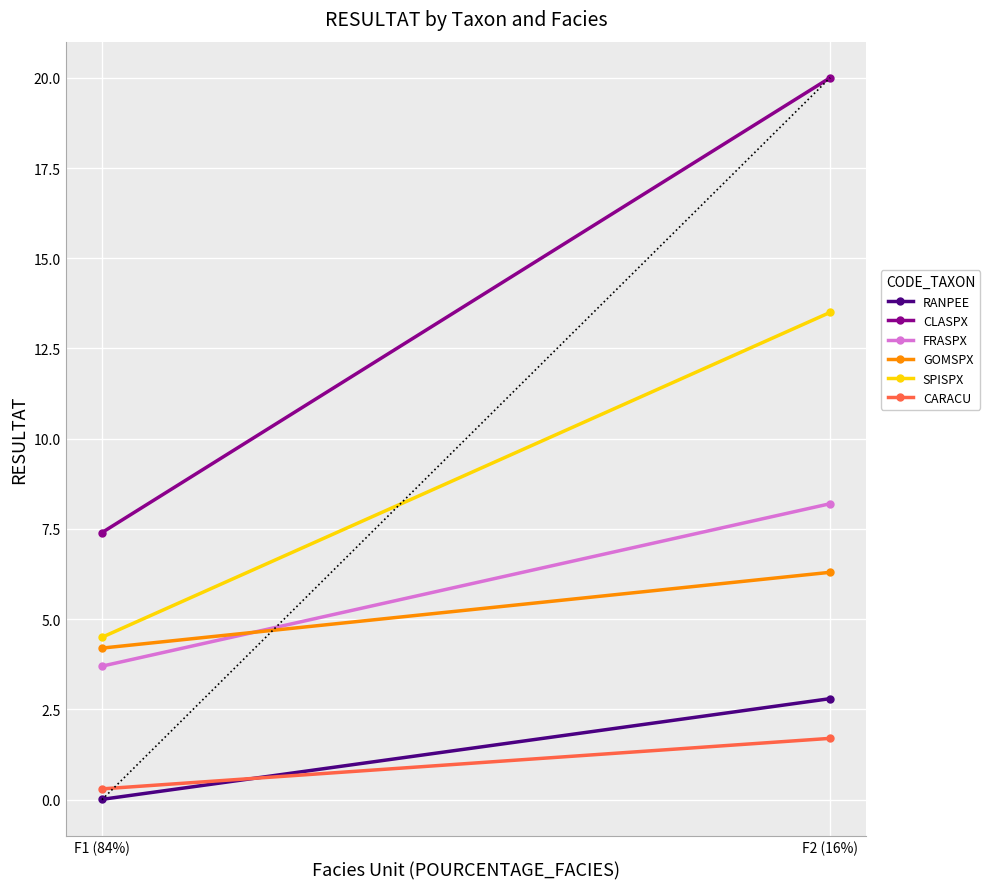

Reading left to right, extract all data points from this chart.

RANPEE: F1 (84%)=0.0	F2 (16%)=2.8
CLASPX: F1 (84%)=7.4	F2 (16%)=20.0
FRASPX: F1 (84%)=3.7	F2 (16%)=8.2
GOMSPX: F1 (84%)=4.2	F2 (16%)=6.3
SPISPX: F1 (84%)=4.5	F2 (16%)=13.5
CARACU: F1 (84%)=0.3	F2 (16%)=1.7